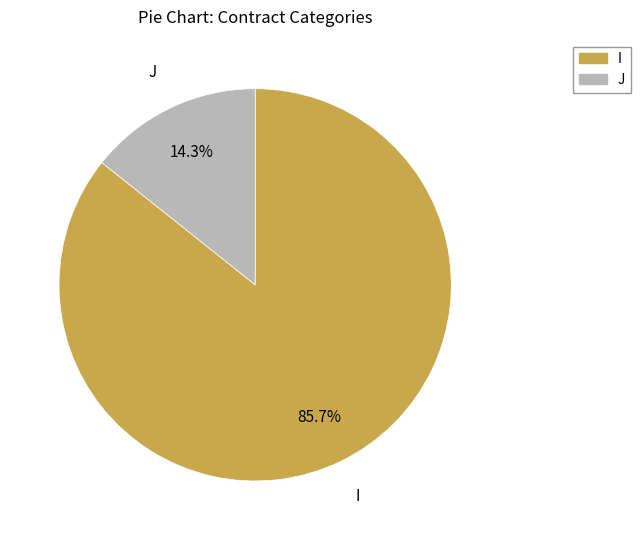

Which category has the smallest portion of the pie?

J